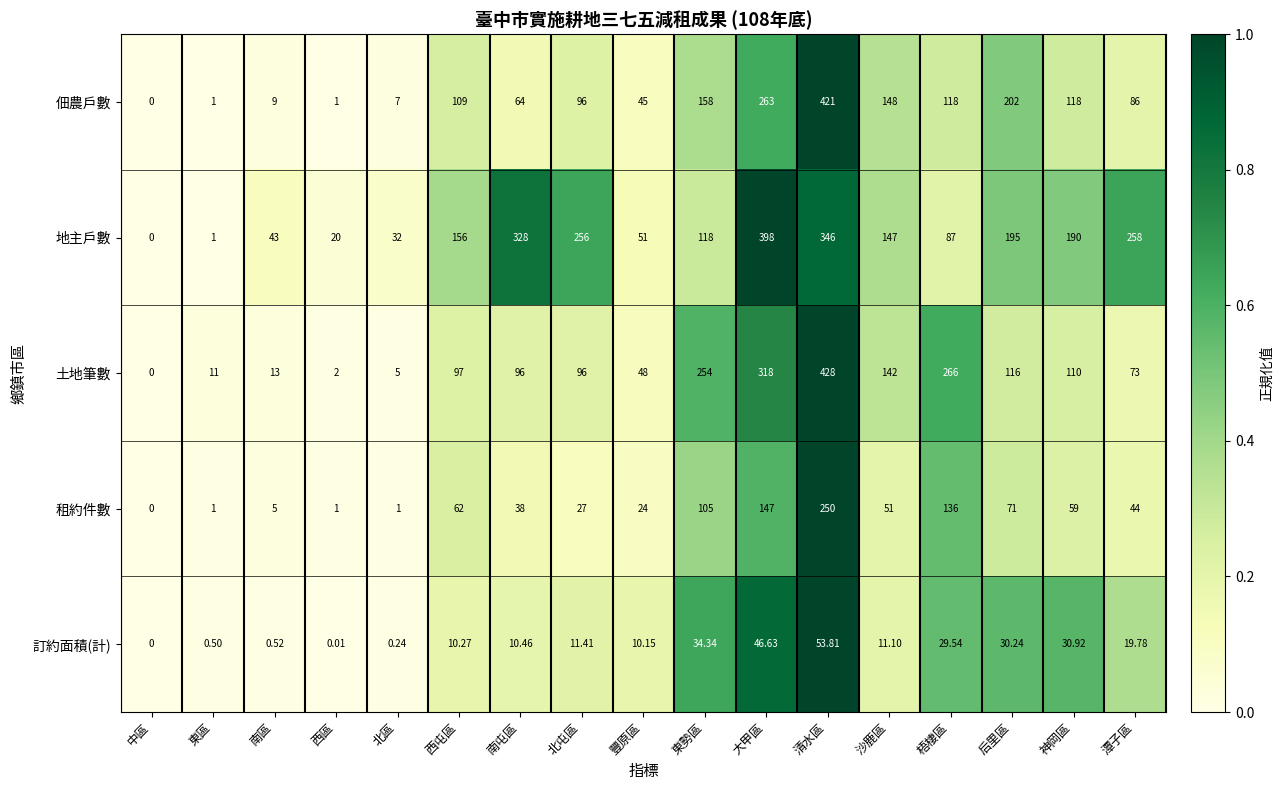

At which label does 租約件數 first exceed 44?

西屯區